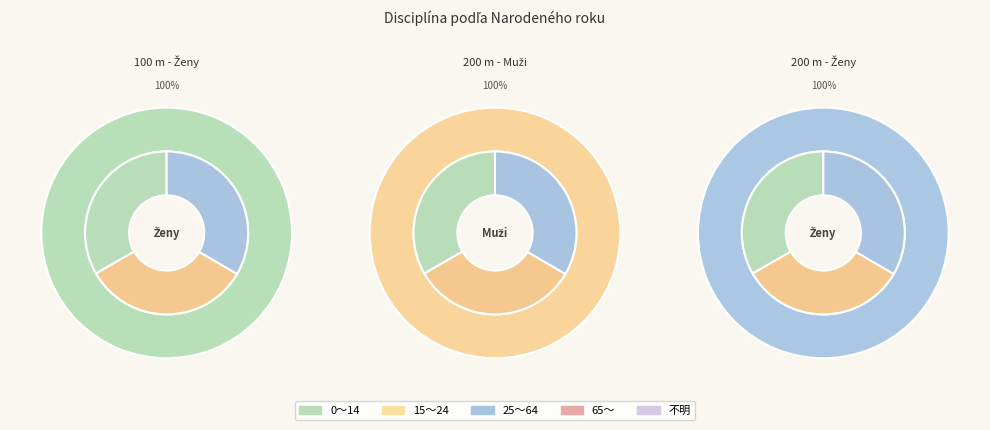

What is the change in value from 100 m - Ženy to 200 m - Muži?

+2